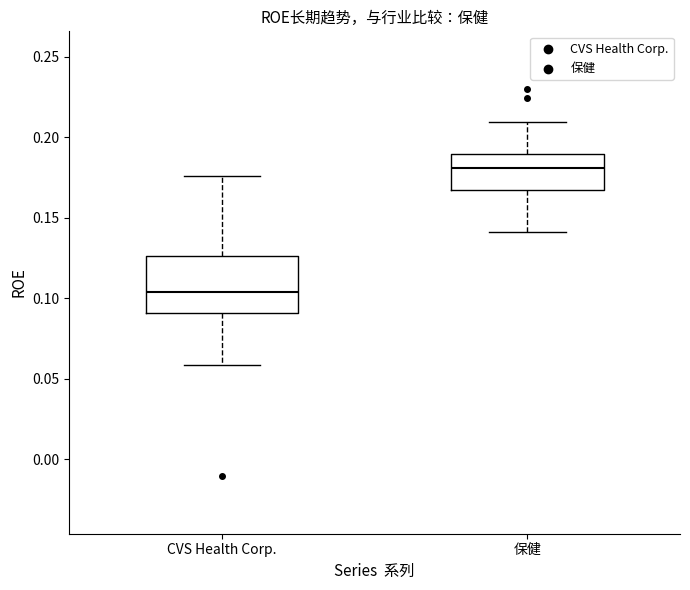

Reading left to right, transcribe this box plot: for each box, give where its median line is, the range the box spans, and where its two whiskers end, as read against the y-axis. The values are not printed on the chart, so give them approximately, as read against the axis.

CVS Health Corp.: median 0.105, box 0.090 to 0.125, whiskers 0.060 to 0.175
保健: median 0.180, box 0.165 to 0.190, whiskers 0.140 to 0.210